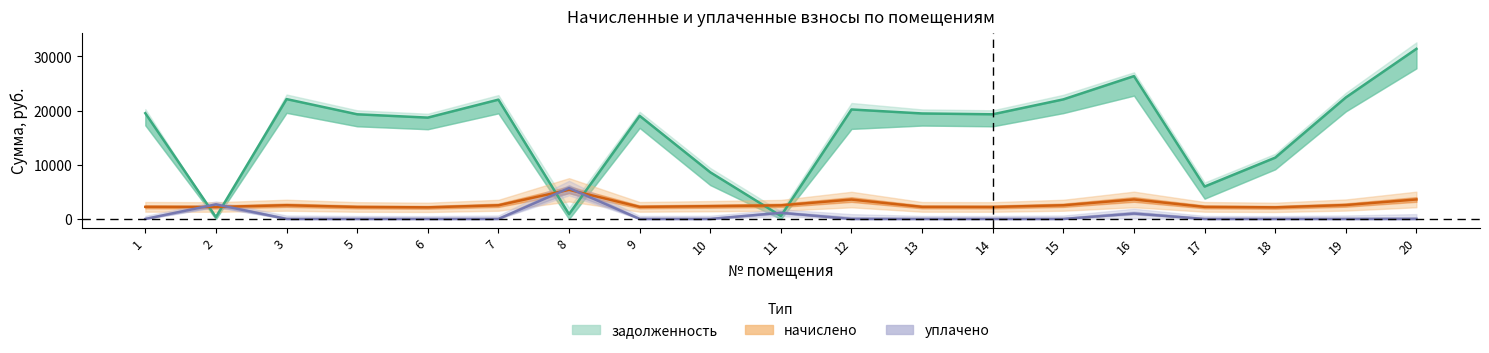

Between 9 and 10, which is larger?

9